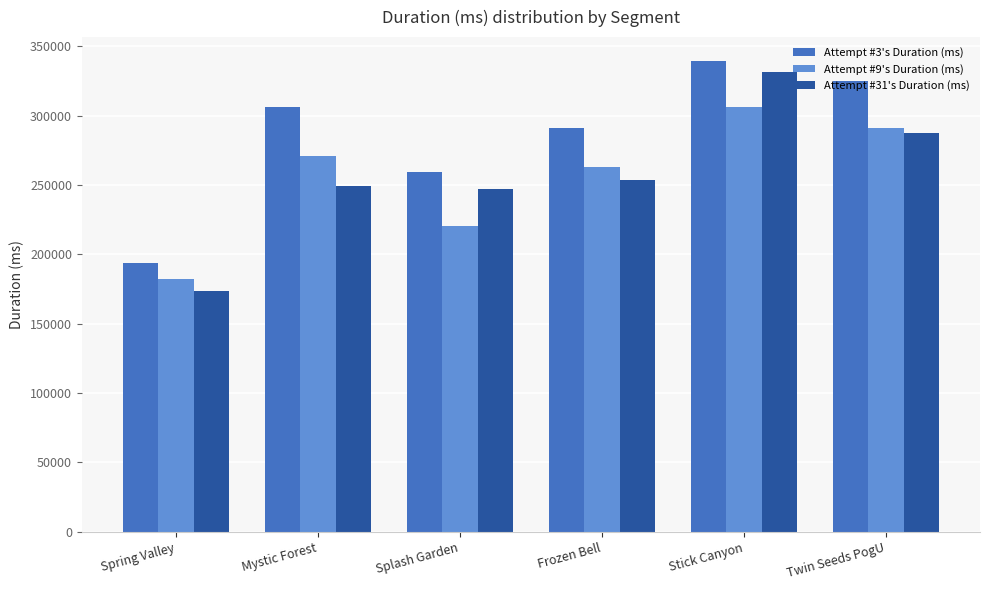

The Attempt #31's Duration (ms) series shows 253674 at Frozen Bell. True or false?

True